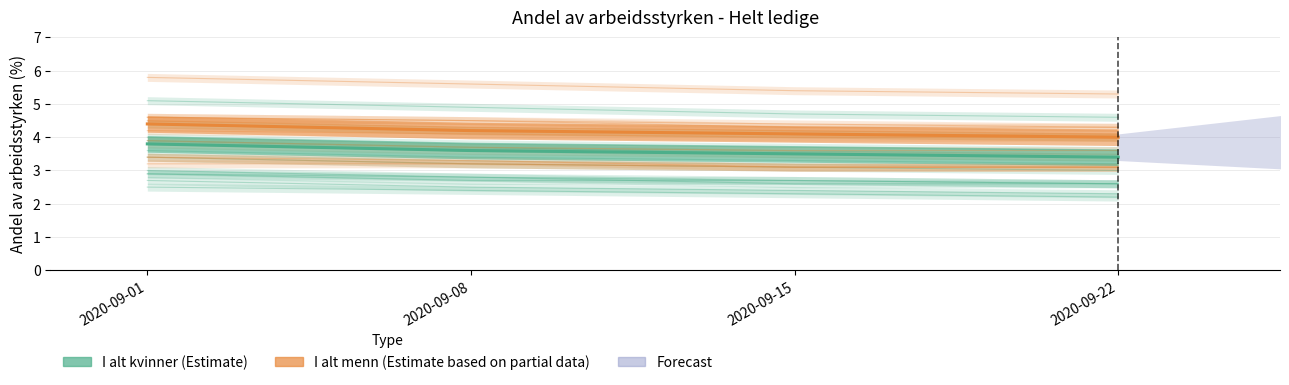

Is this an area chart (filled region under the line)?

No